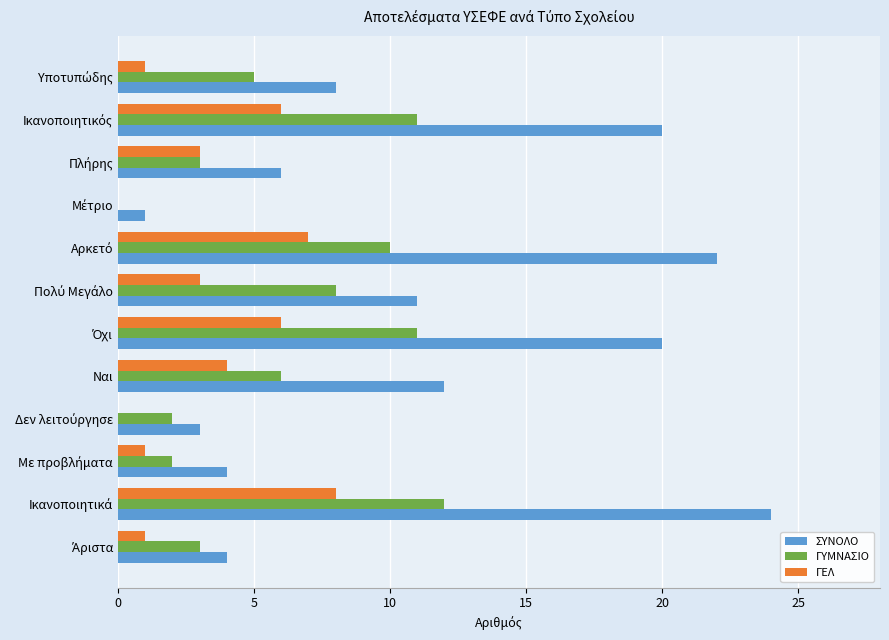

Which series has the largest range (max minus min)?

ΣΥΝΟΛΟ